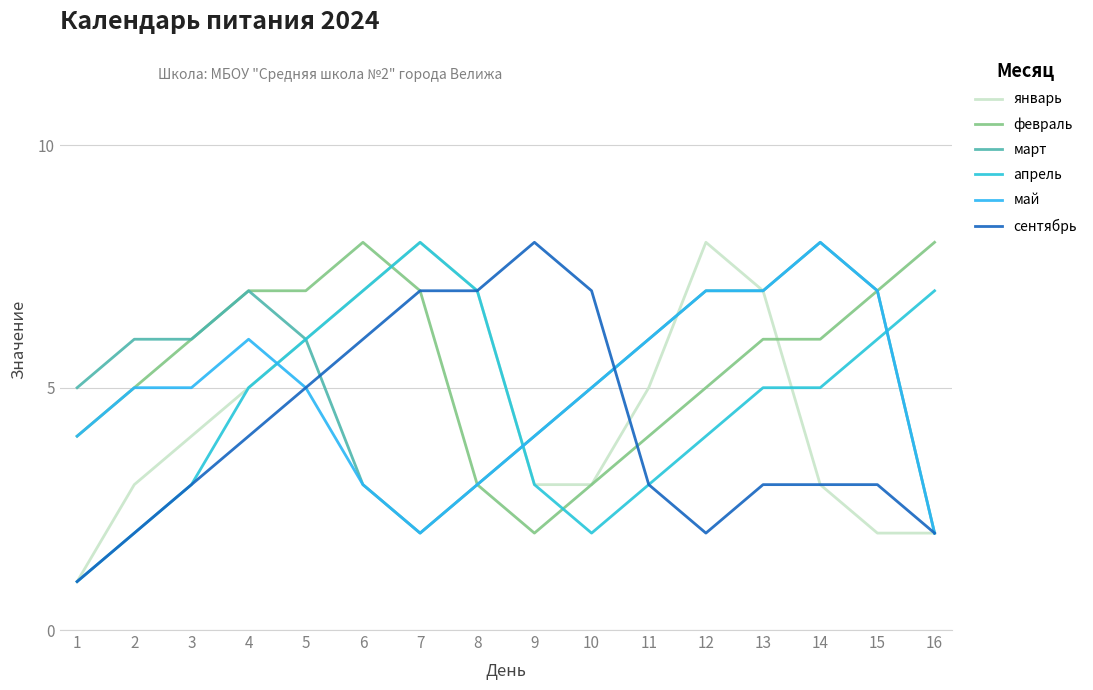

Does the chart have visible grid lines?

Yes